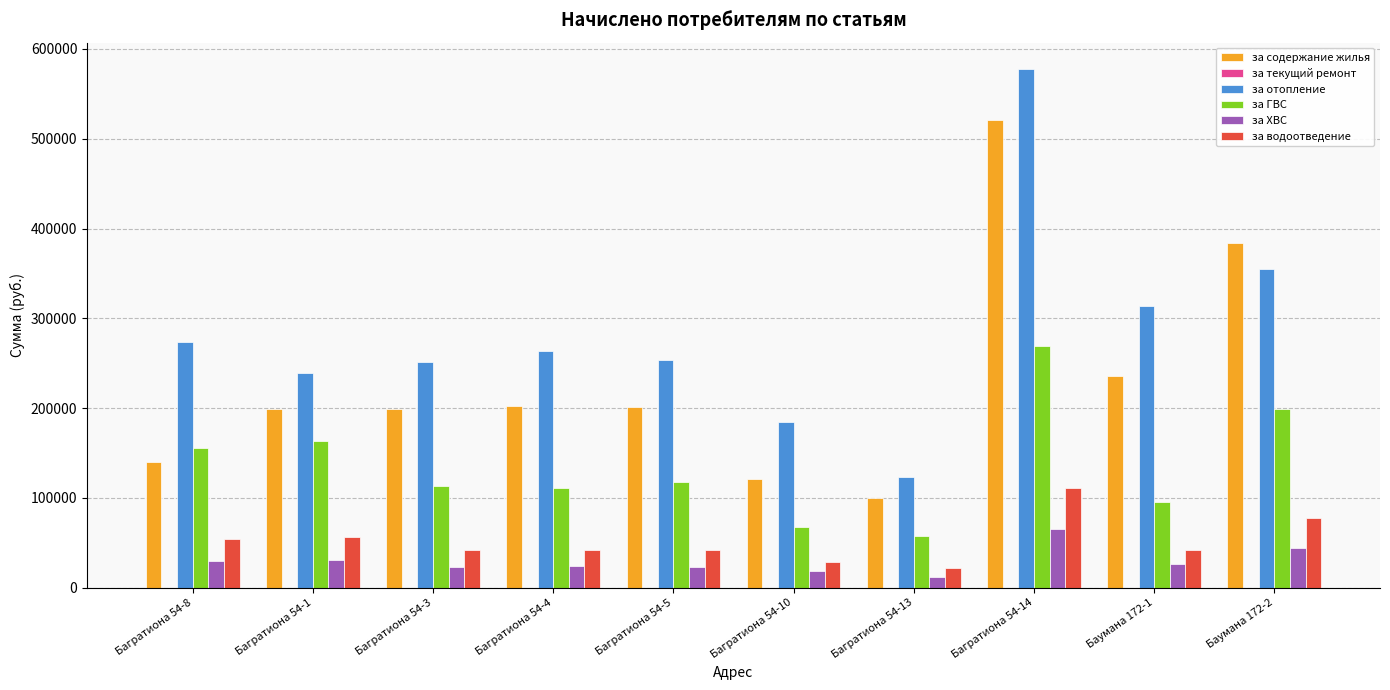

What is the lowest value of the за отопление series?

122788.6